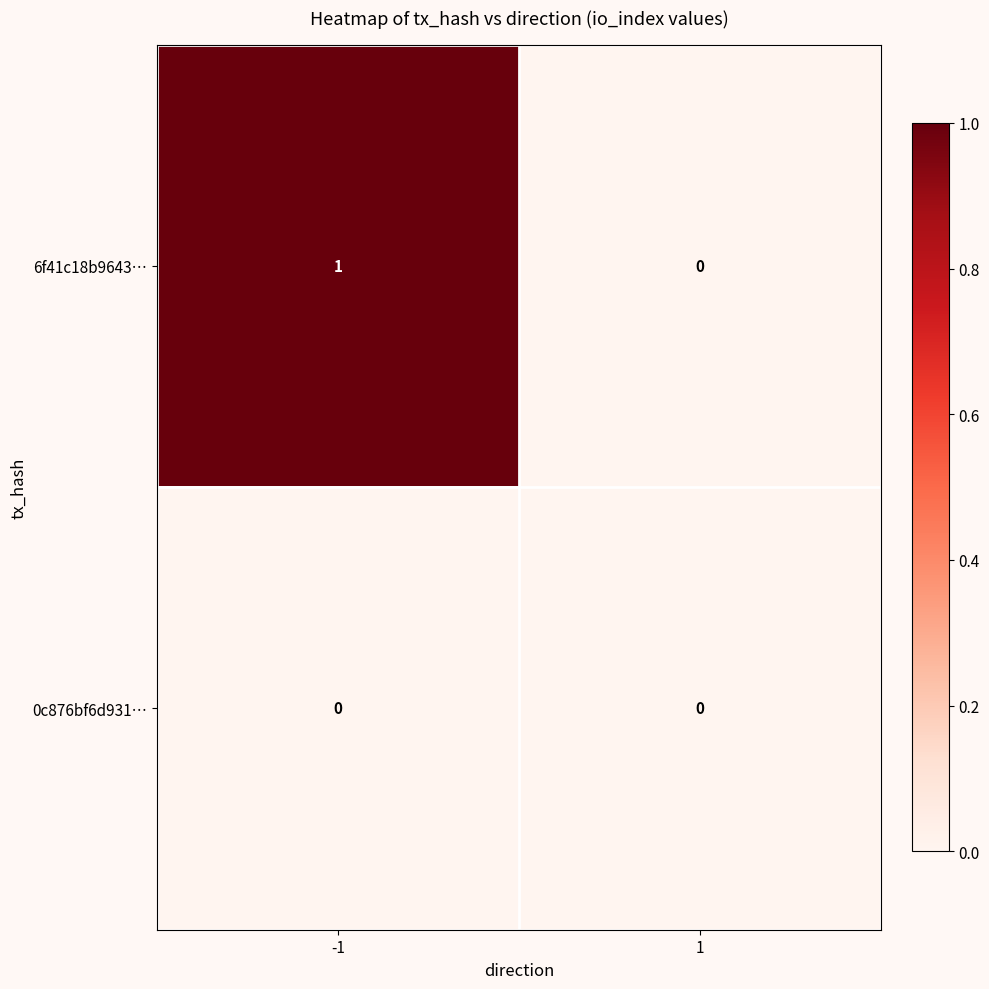

Rank the series by their average value, from lowest to highest.

0c876bf6d931…, 6f41c18b9643…